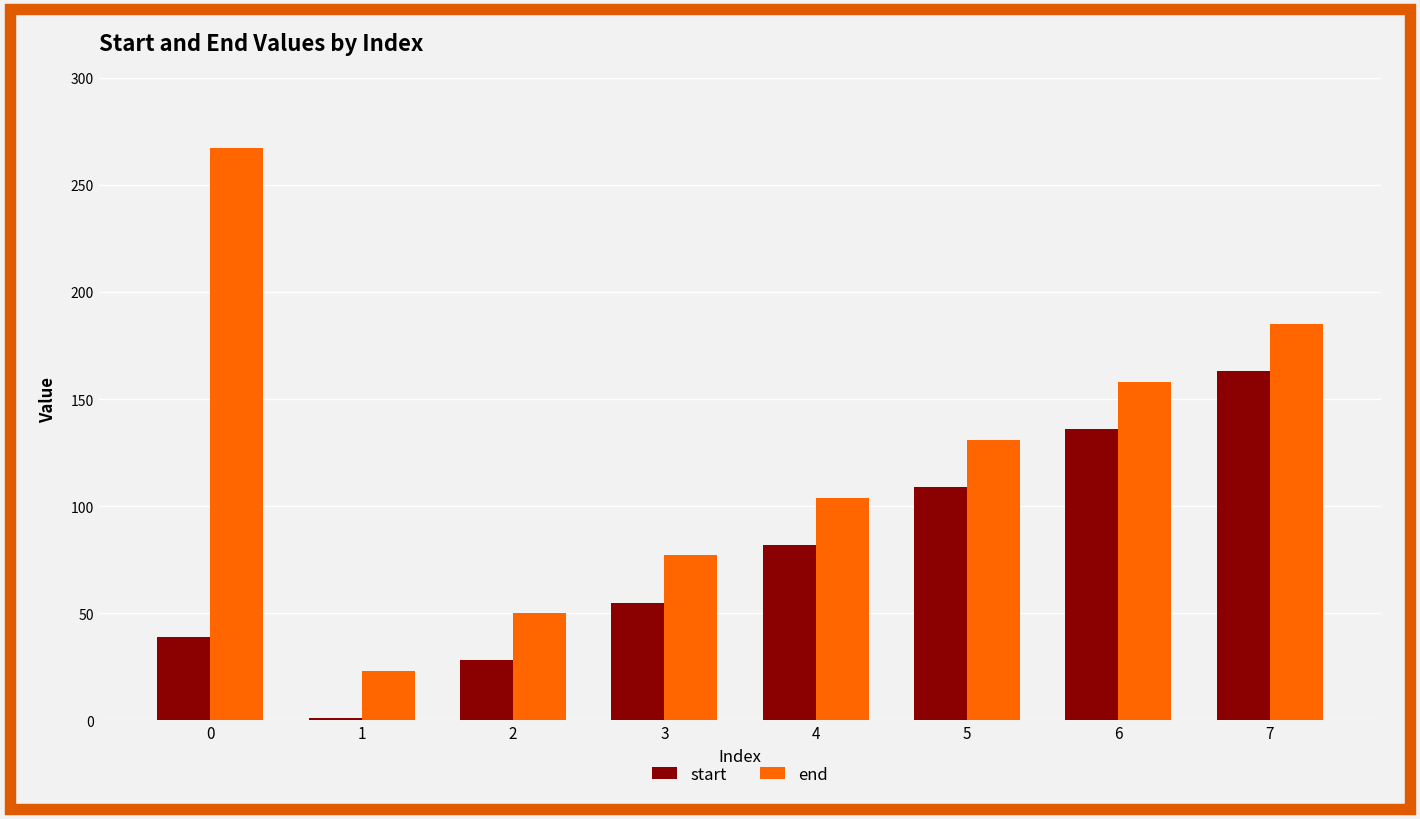

Count the number of data series in this chart.

2